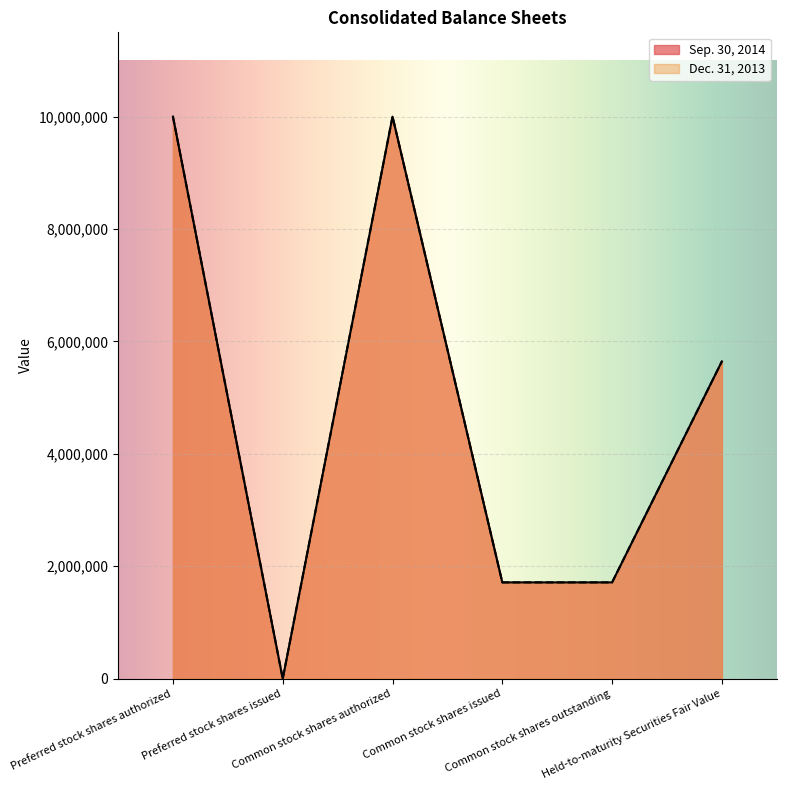

Where is the first local minimum for Dec. 31, 2013?

Preferred stock shares issued